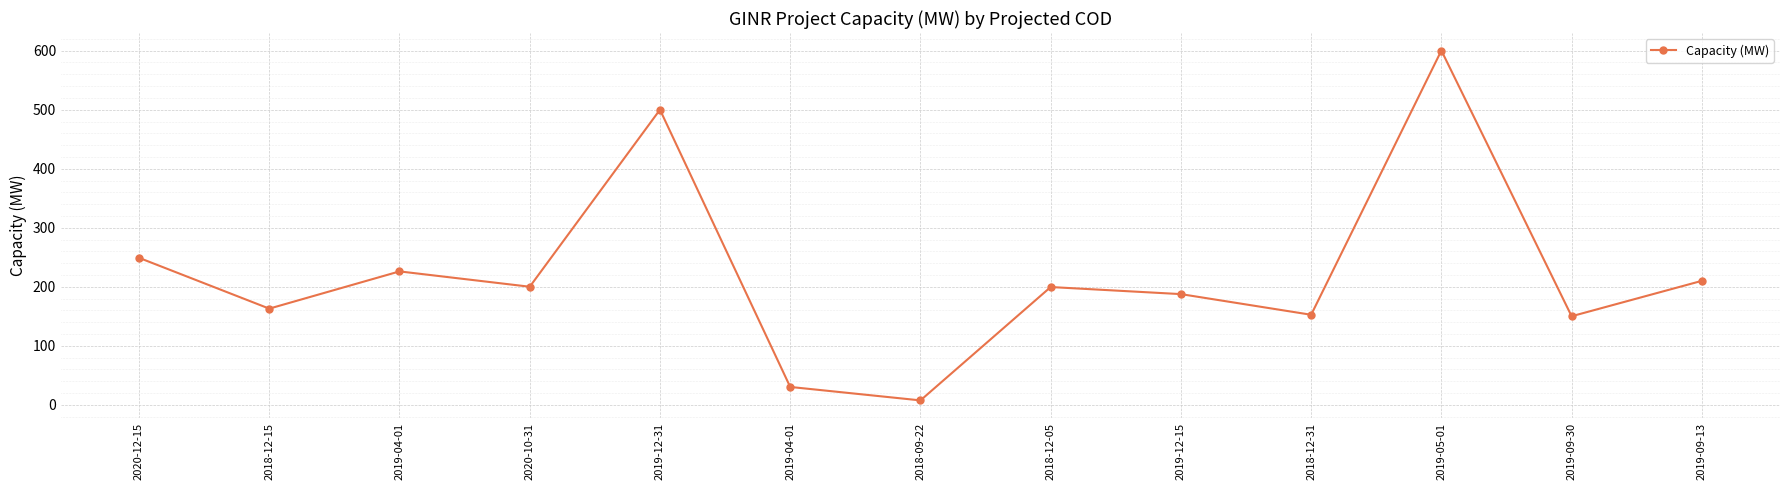

Does the chart have visible grid lines?

Yes